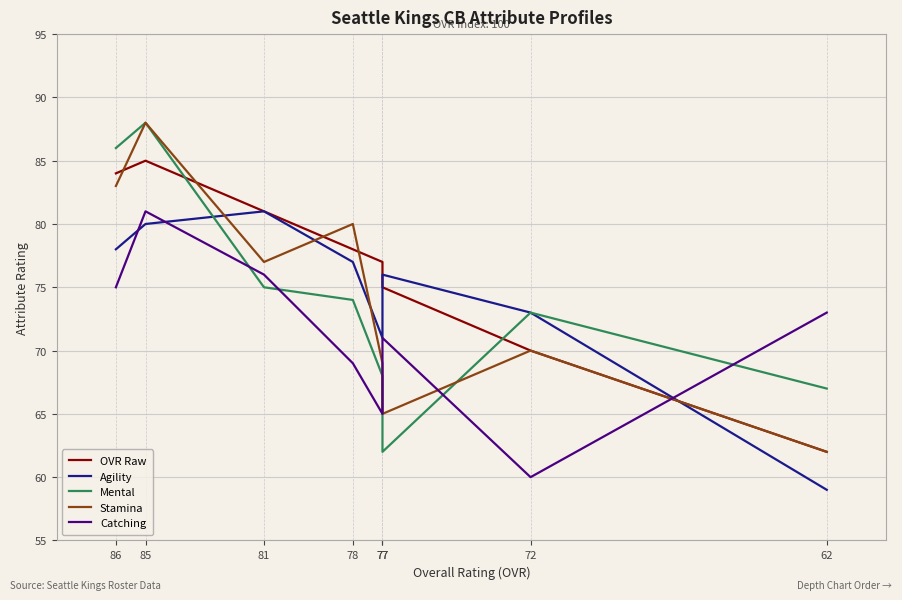

What is the difference between the maximum and minimum values in the OVR Raw series?

23